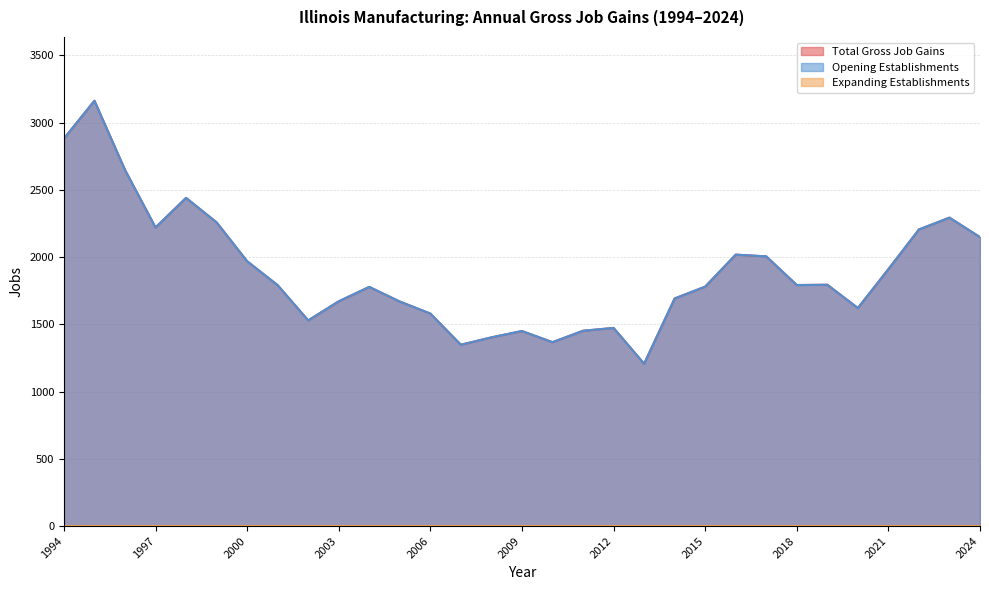

True or false: Opening Establishments has more than 0 interior local peaks.

True